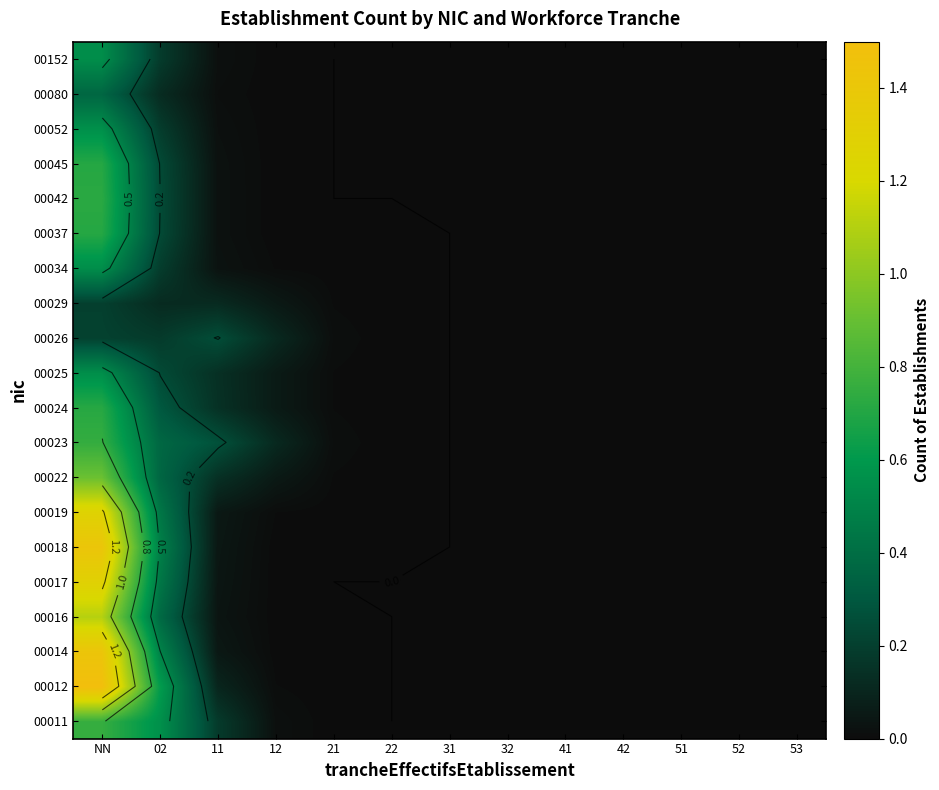

True or false: 00052 has a value of 0.0 at 21.

True